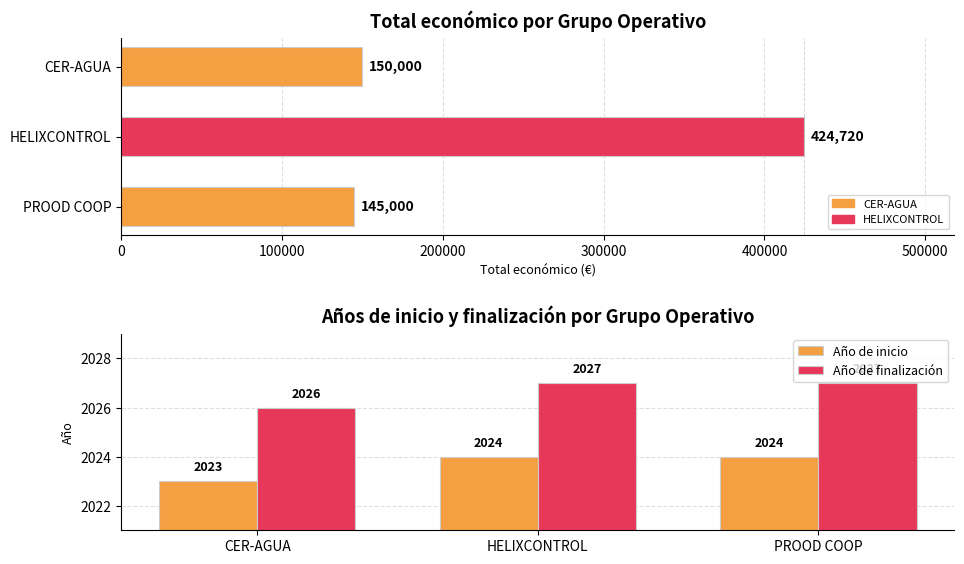

The value of Año de finalización at CER-AGUA is 1140. True or false?

False